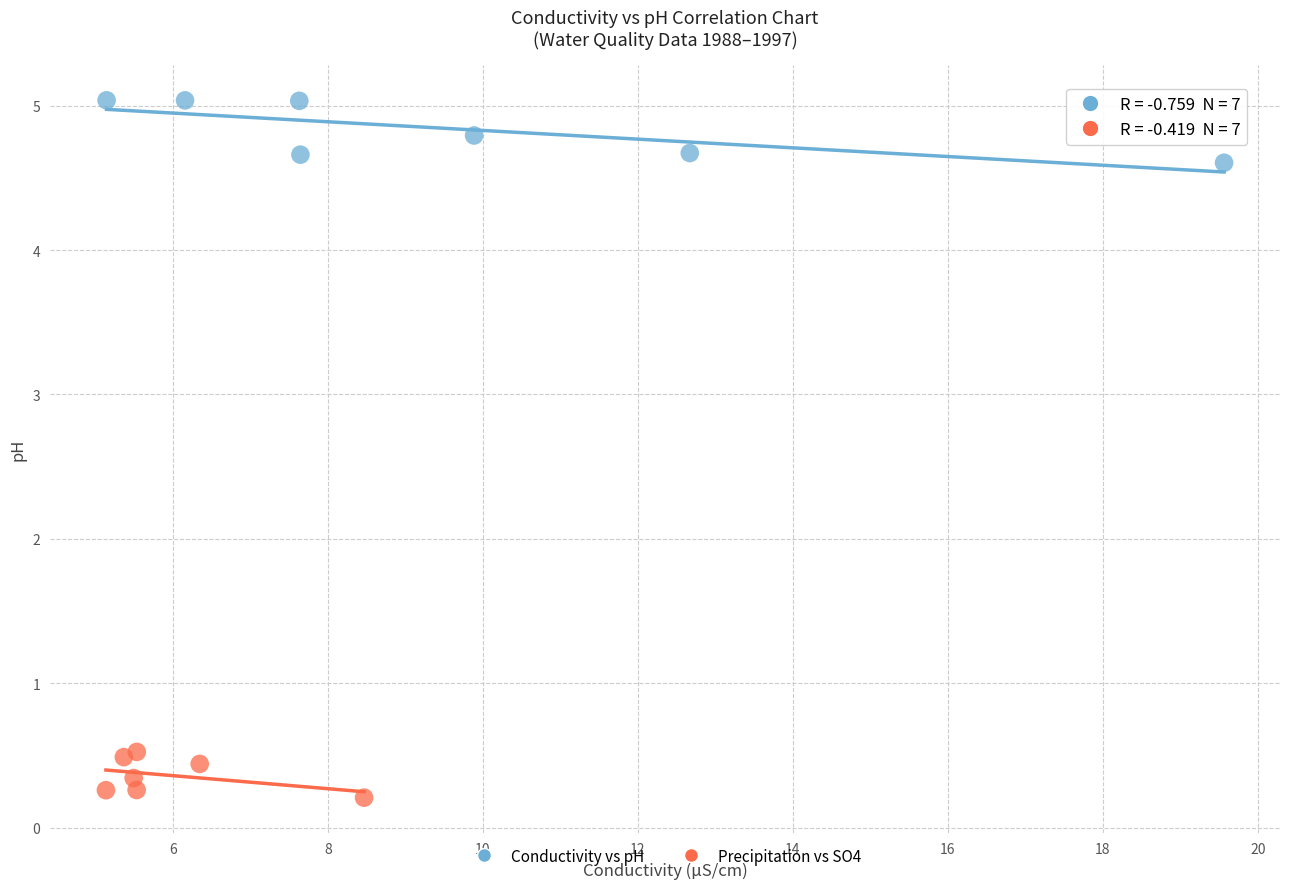

Which series reaches the maximum Y coordinate?

Conductivity vs pH